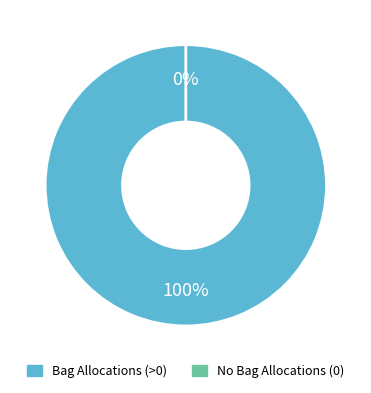

Is P 06/07/08 the majority of the pie?

No